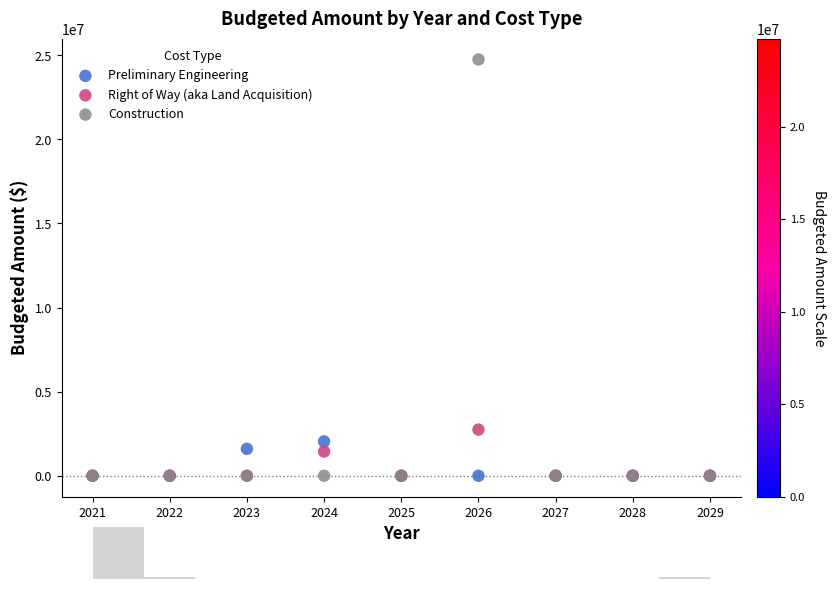

Which series has the widest spread of Y values?

Construction